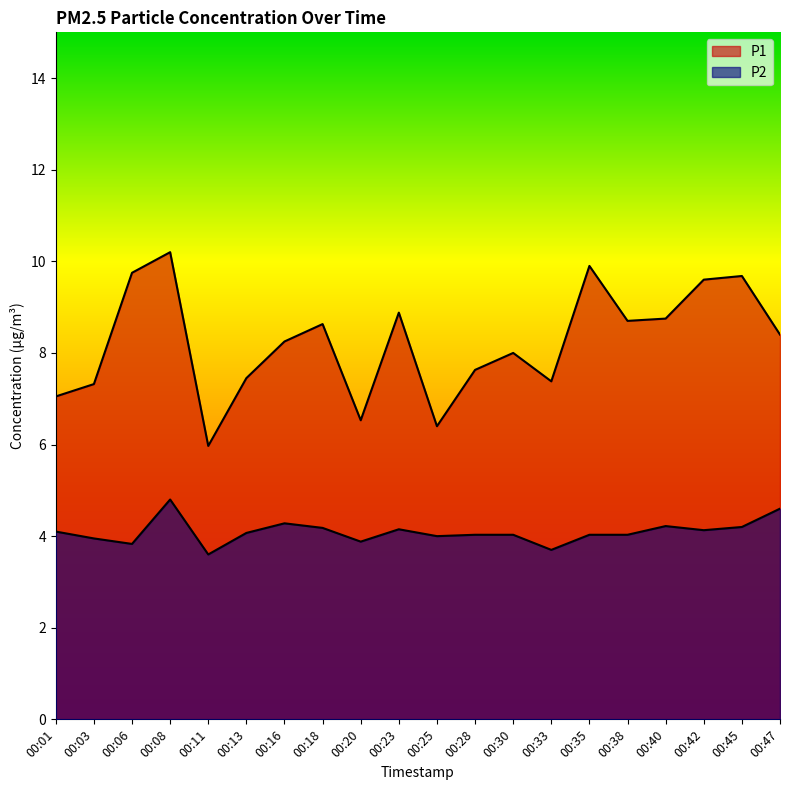

Rank the categories by P2 value from highest to lowest.

00:08, 00:47, 00:16, 00:40, 00:45, 00:18, 00:23, 00:42, 00:01, 00:13, 00:28, 00:30, 00:35, 00:38, 00:25, 00:03, 00:20, 00:06, 00:33, 00:11